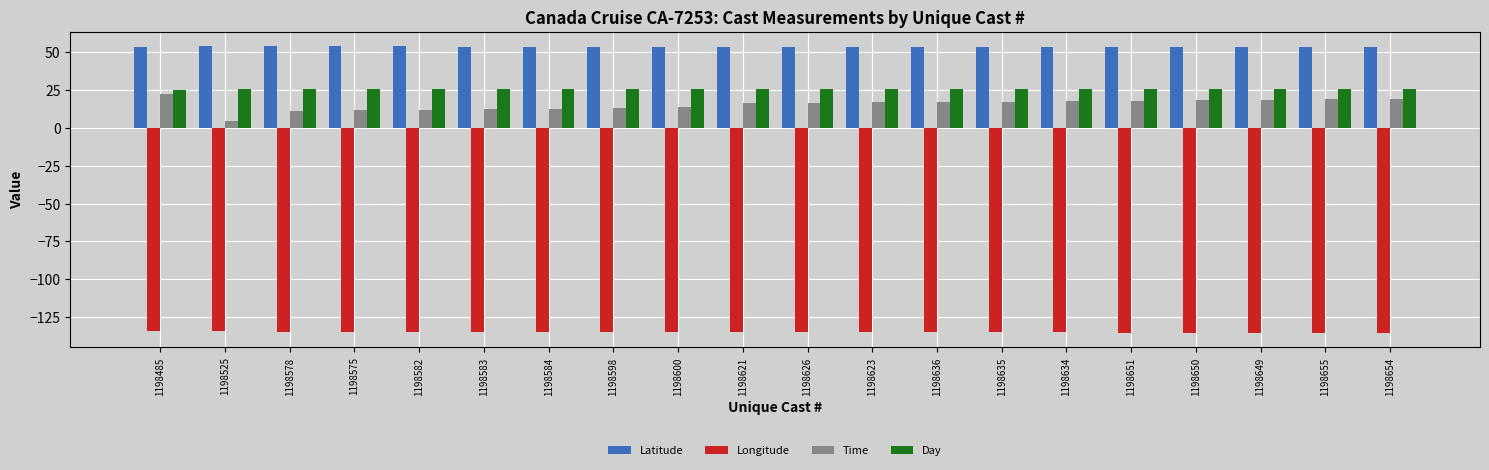

Count the number of data series in this chart.

4